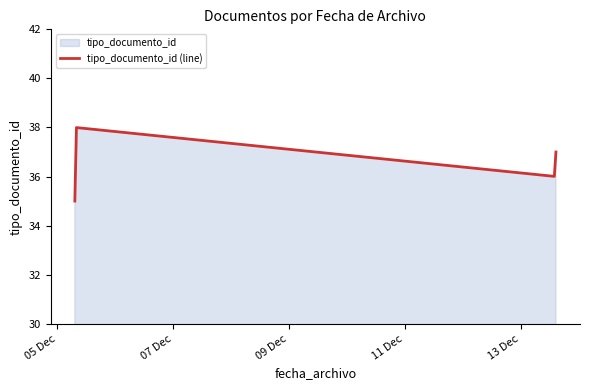

What is the difference between the maximum and minimum values?

3.0